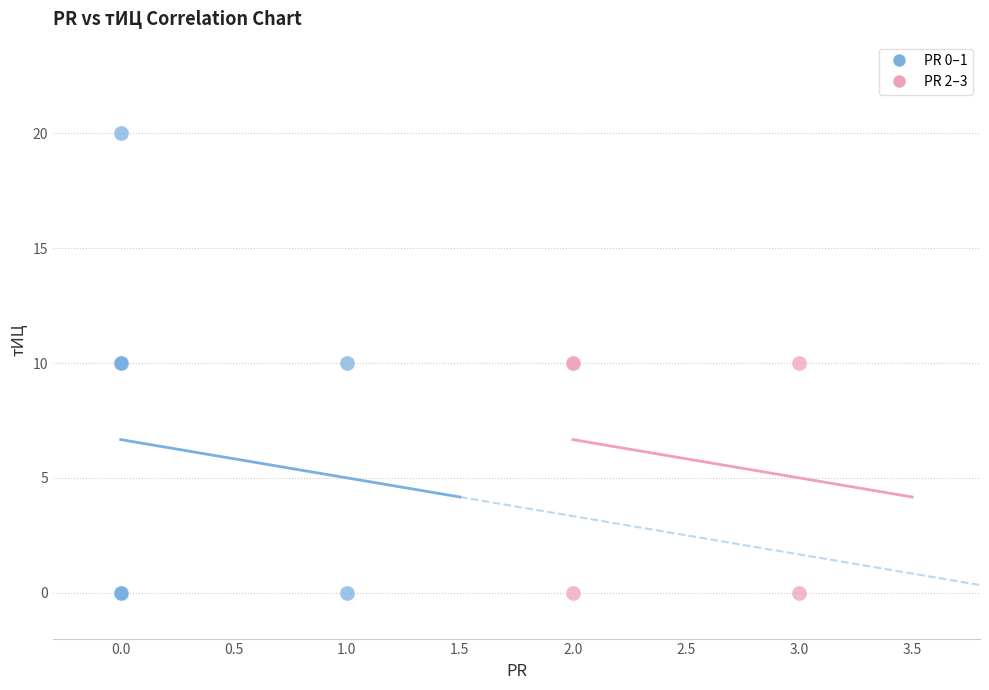

Which series contains the highest Y value?

PR 0–1